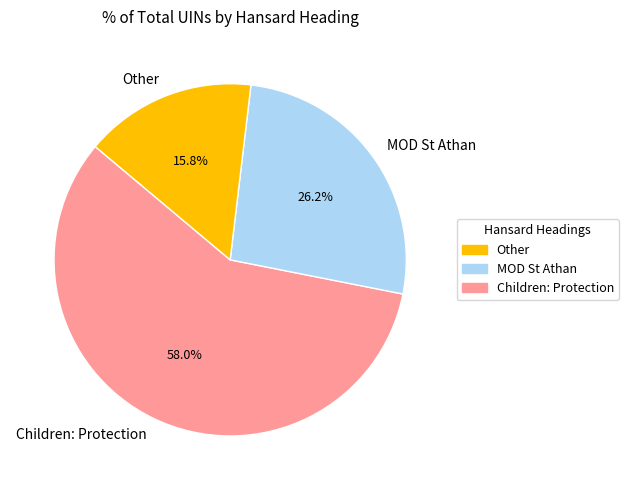

Is there any slice that represents more than half of the pie?

Yes